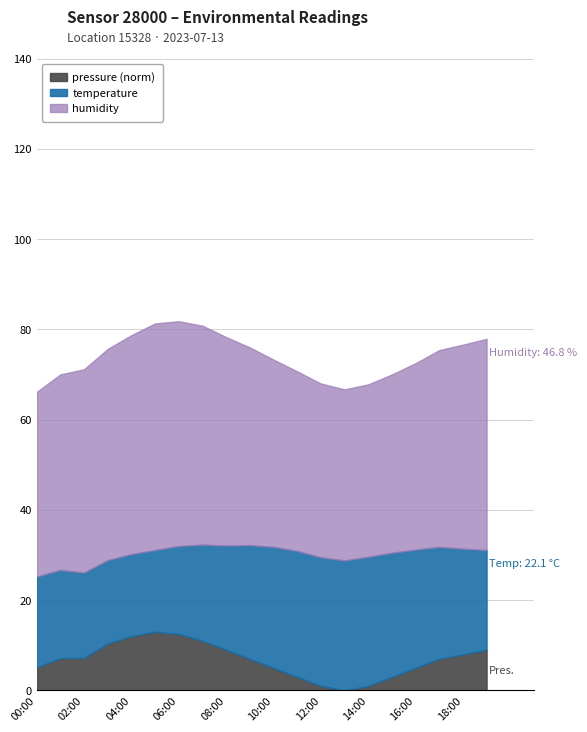

Does the chart have visible grid lines?

Yes